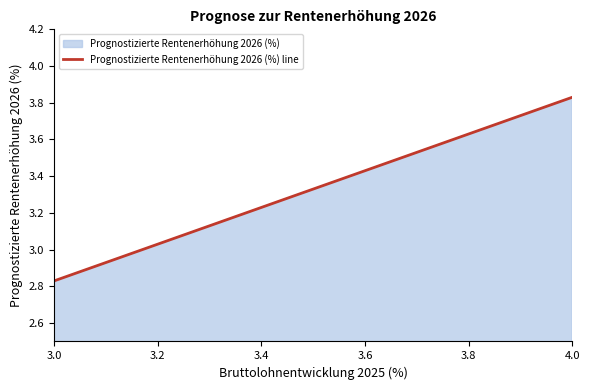

What is the difference between the second highest and minimum values?

0.9